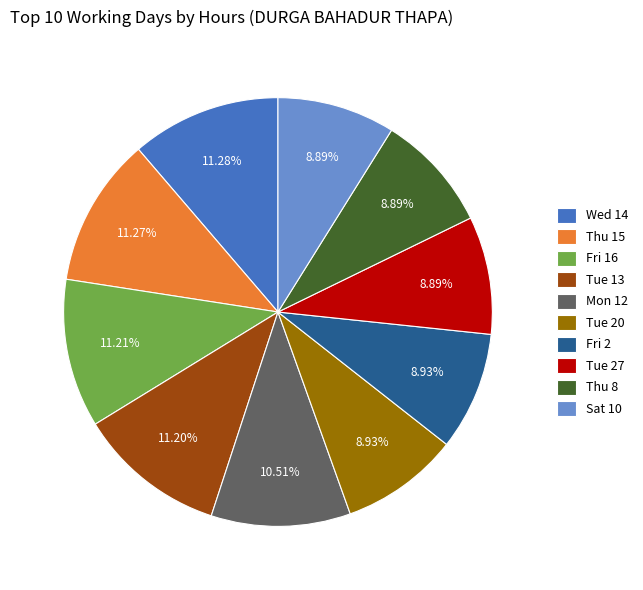

Does any single category account for the majority?

No